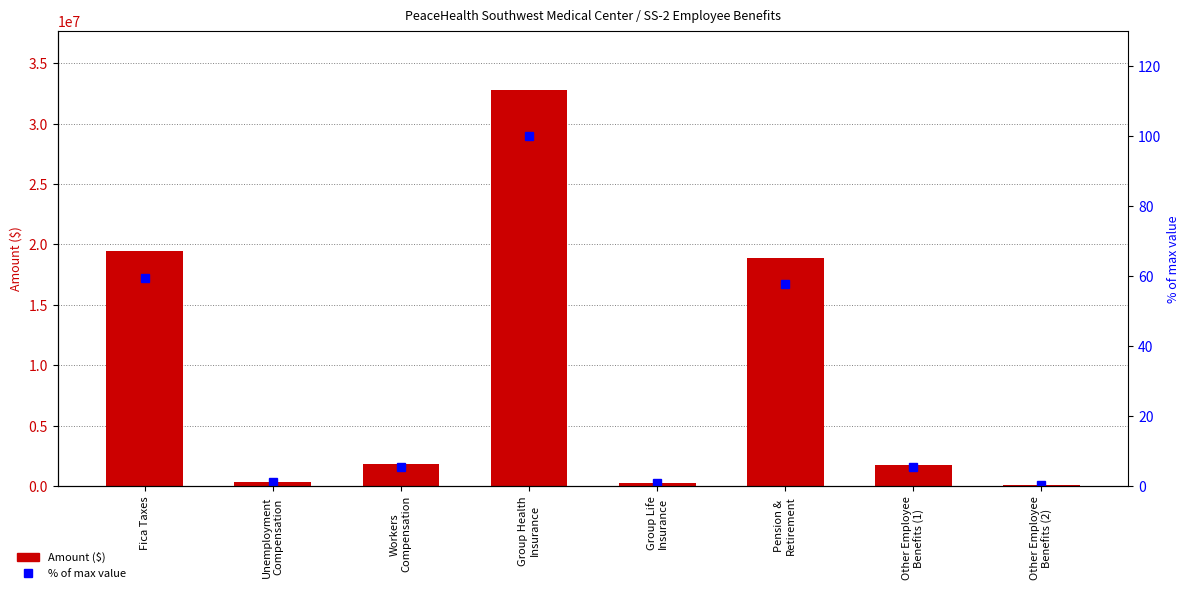

How many values in the Amount series are below 1804972?

4